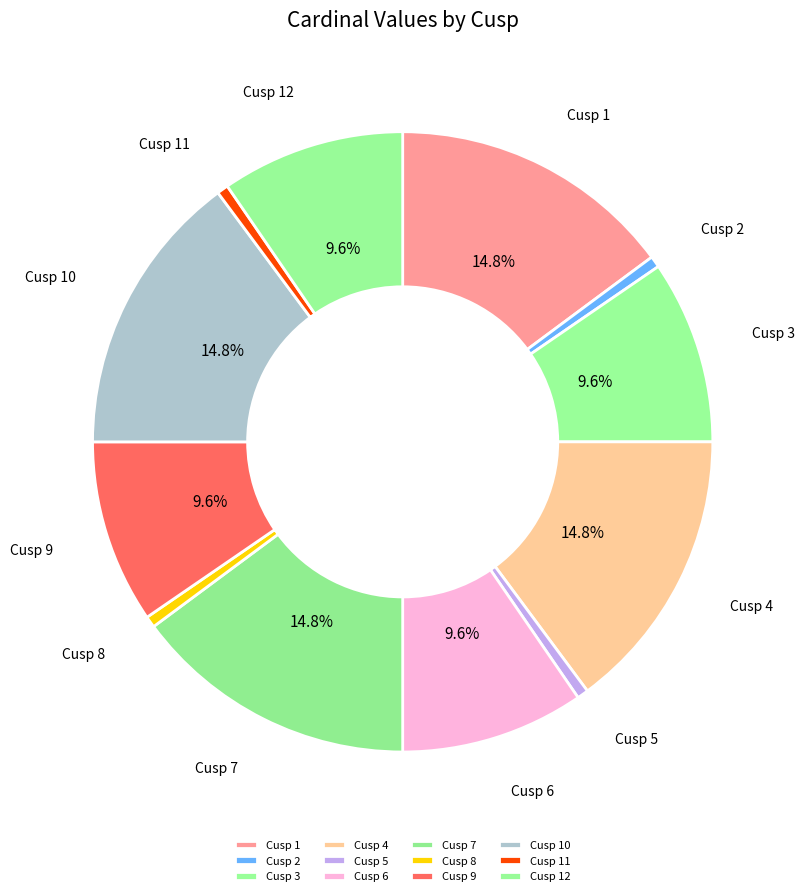

To the nearest percent, what percentage of the pie is Cusp 1?

15%